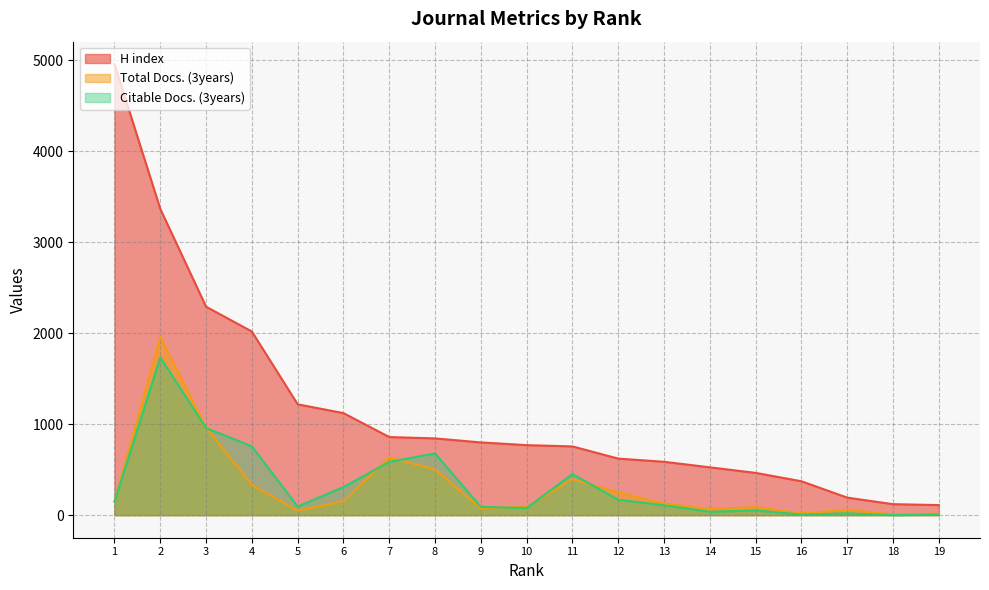

Is it true that Citable Docs. (3years) equals 21 at 17?

True